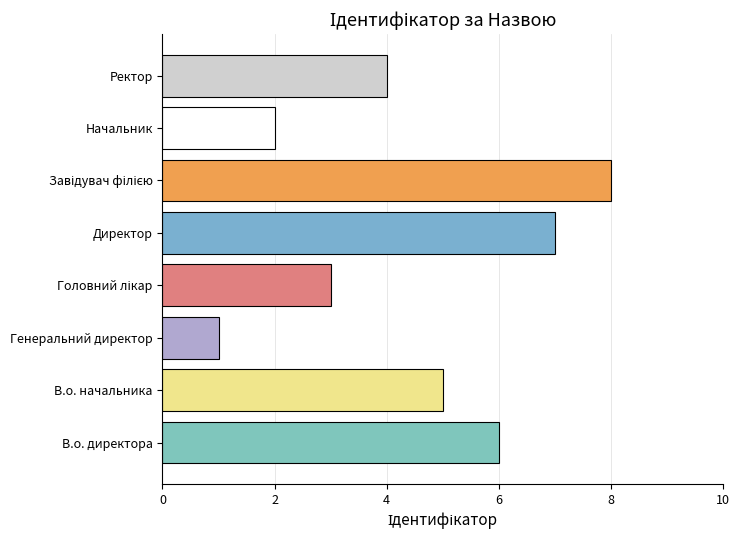

Reading bottom to top, what are all the values shown in this chart?

6	5	1	3	7	8	2	4